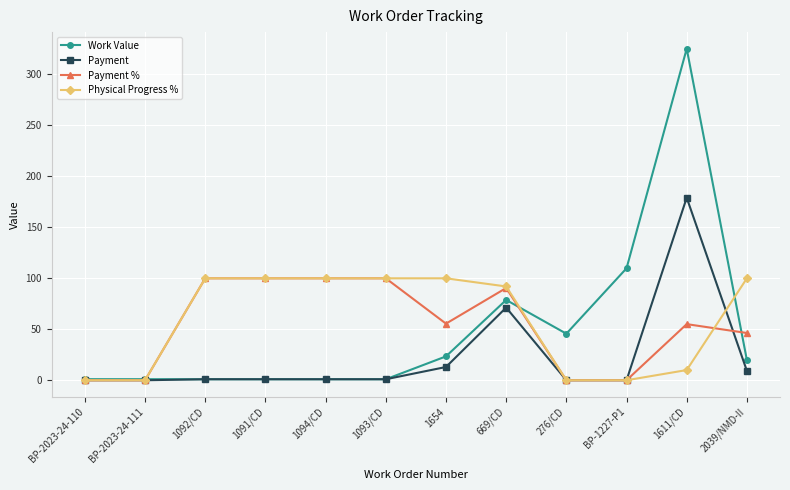

What is the difference between the maximum and minimum values in the Payment series?

179.1